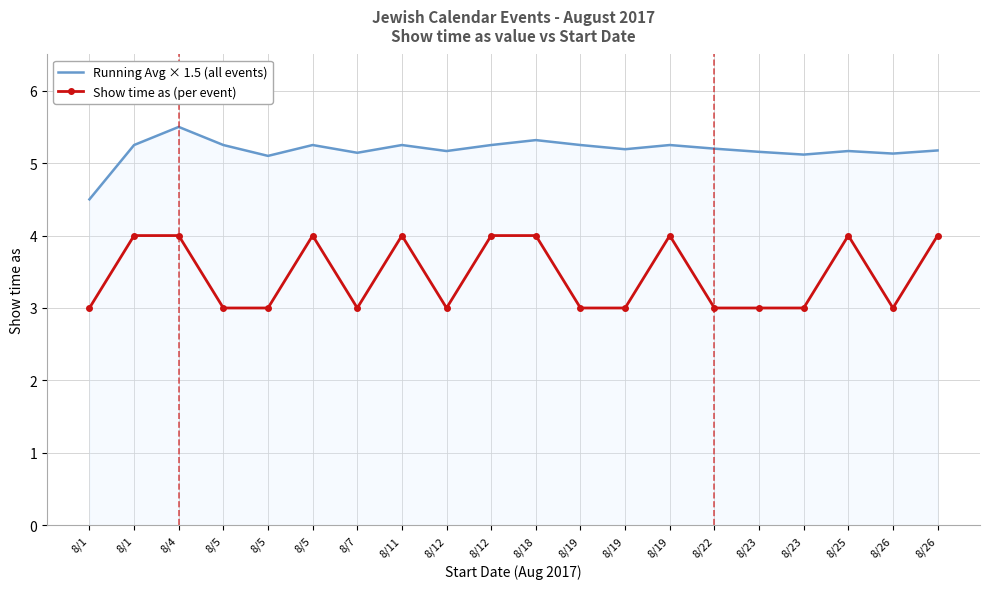

What is the value of the Running Avg × 1.5 (all events) point at the 19th from the left?

5.1